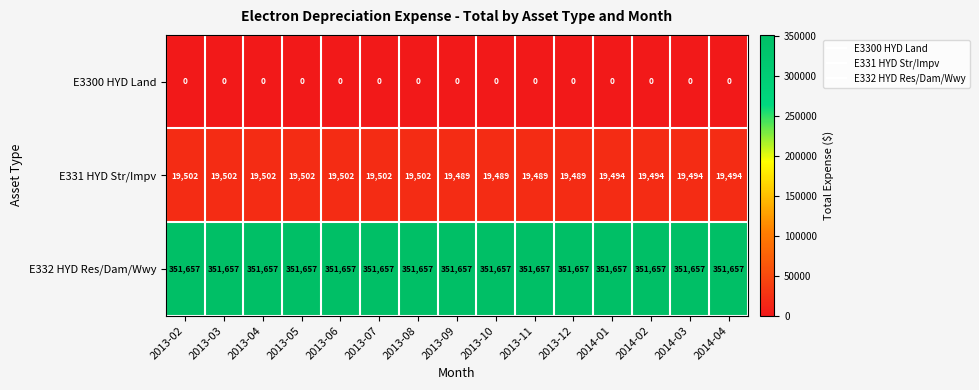

What is the spread (max minus min) of values at 2013-08?

351657